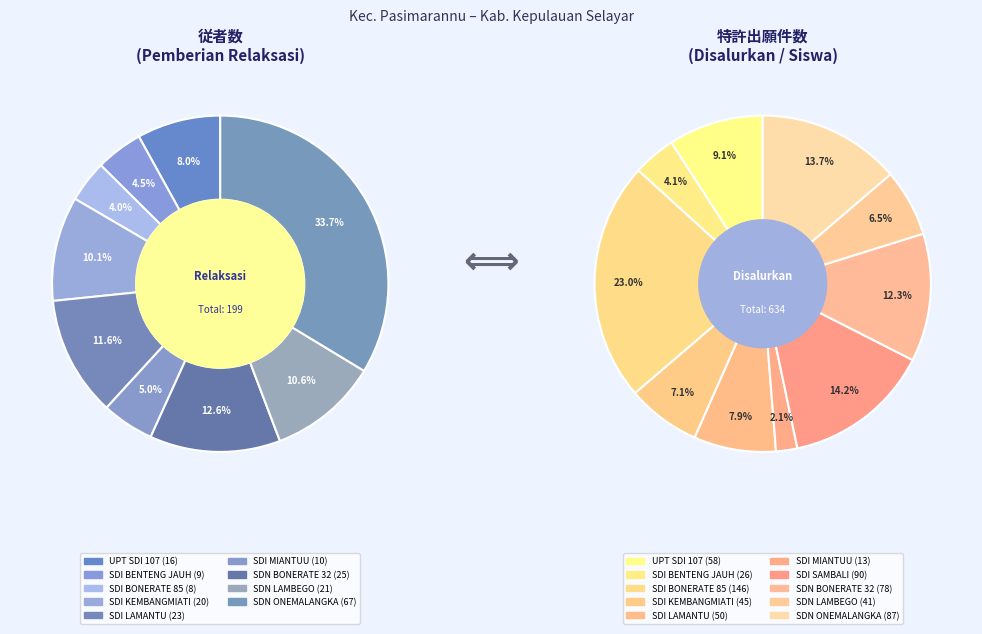

True or false: SDI KEMBANGMIATI accounts for 10% of the total.

True